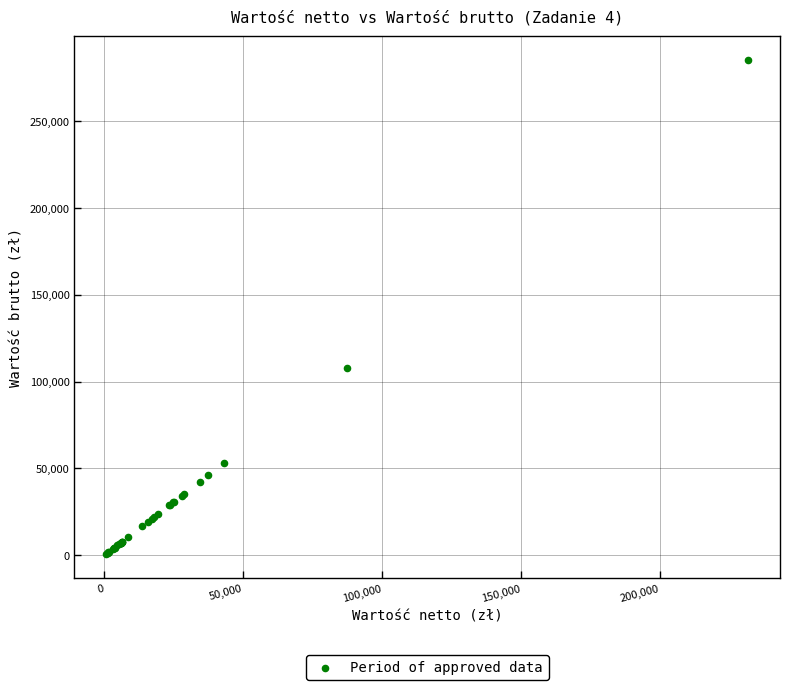

What Y value in the scatter plot is closest to 142874?

107515.8